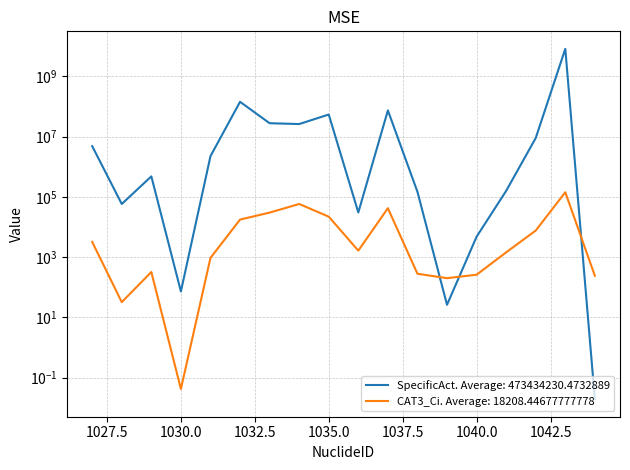

True or false: SpecificAct (Ci/g) and CAT3_Ci intersect in this chart.

True